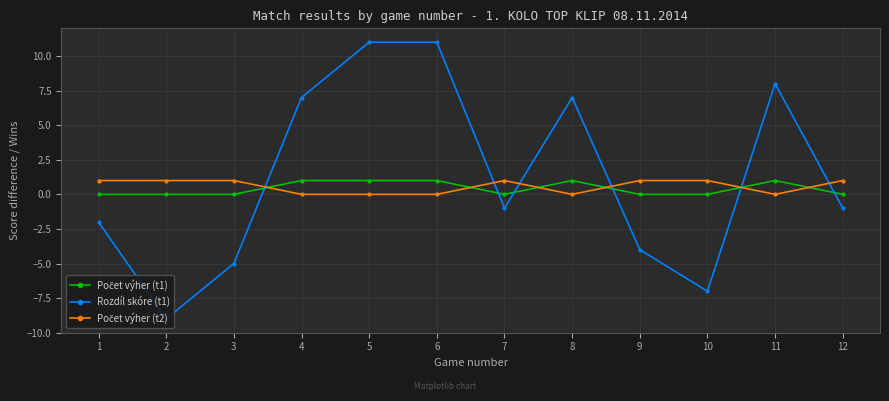

Which series has the largest range (max minus min)?

Rozdíl skóre (t1)